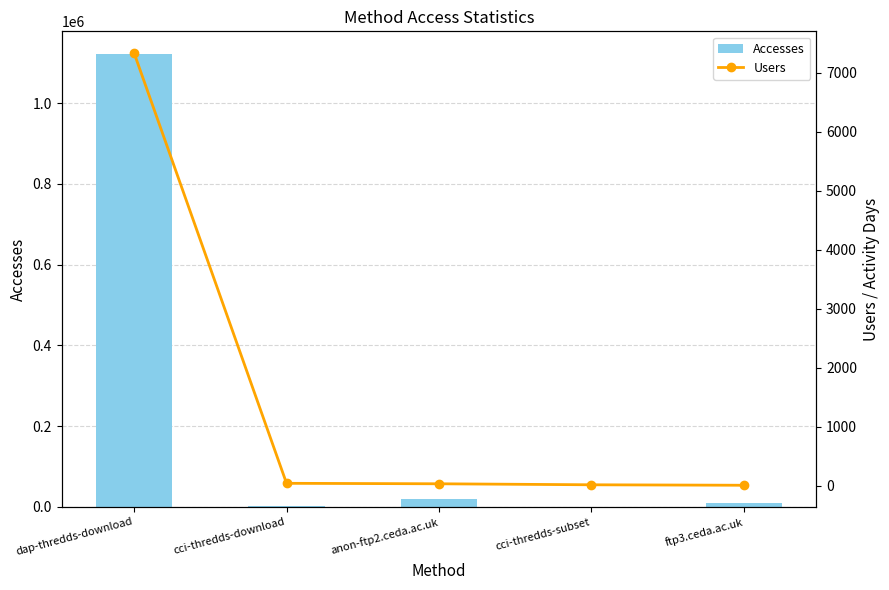

What position from the right is dap-thredds-download?

5